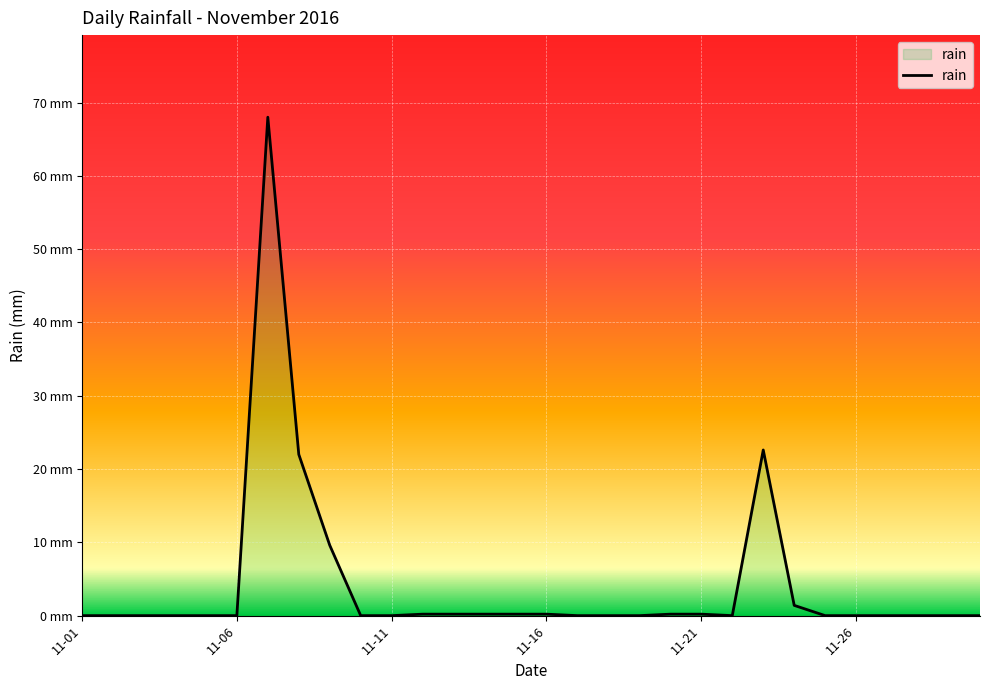

At which category does the chart reach its minimum across all series?

11-01